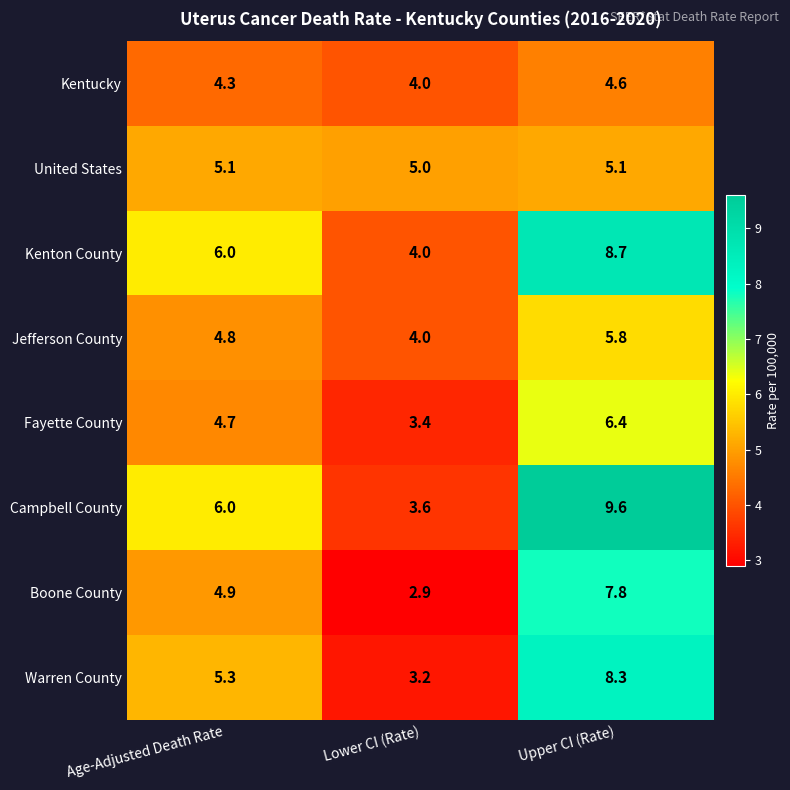

What is the spread (max minus min) of values at Lower CI (Rate)?

2.1